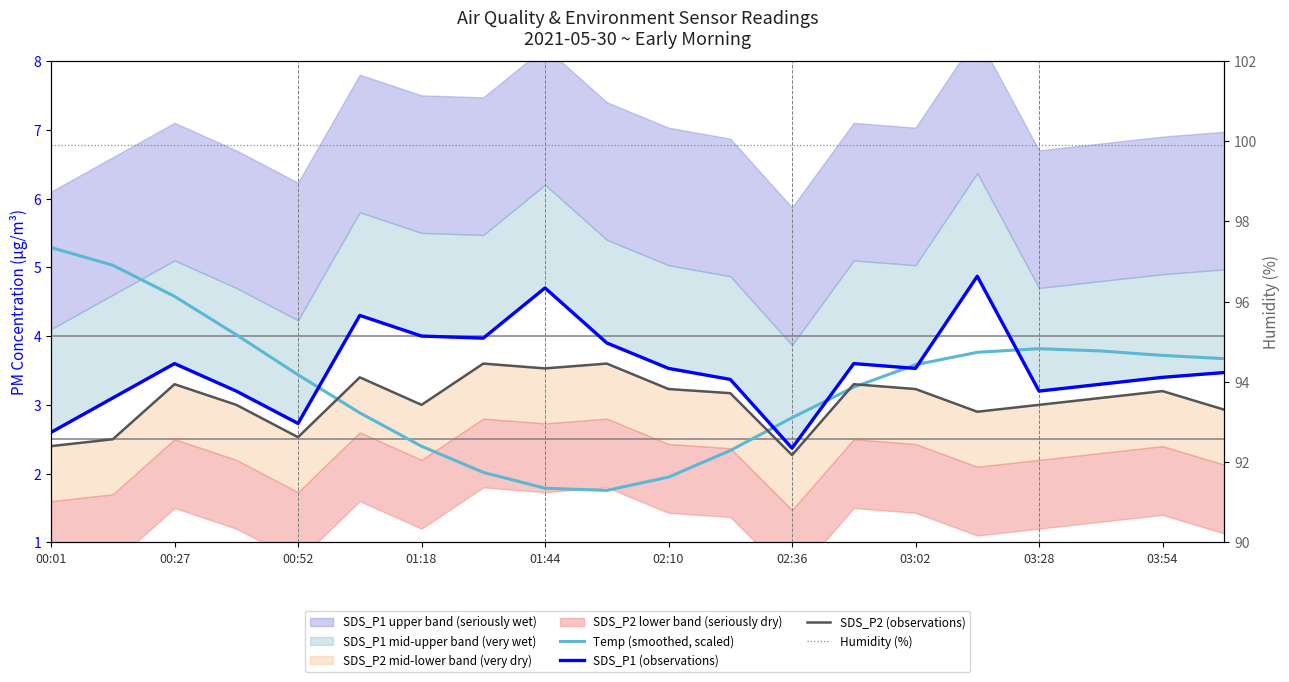

Count the number of categories in the chart.

20